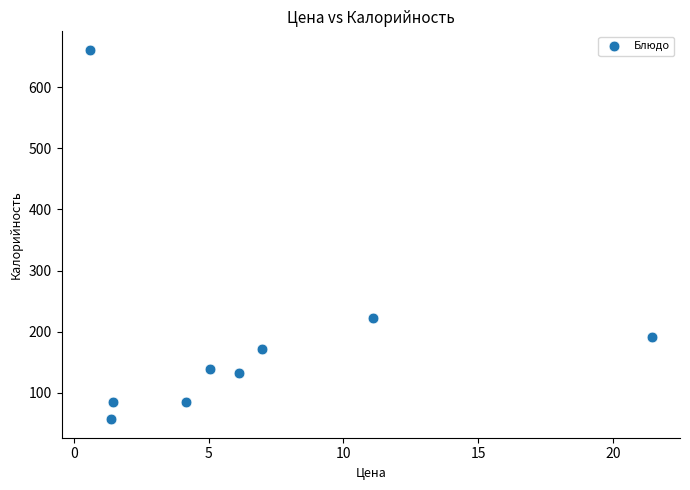

What Y value in the scatter plot is closest to 359?

222